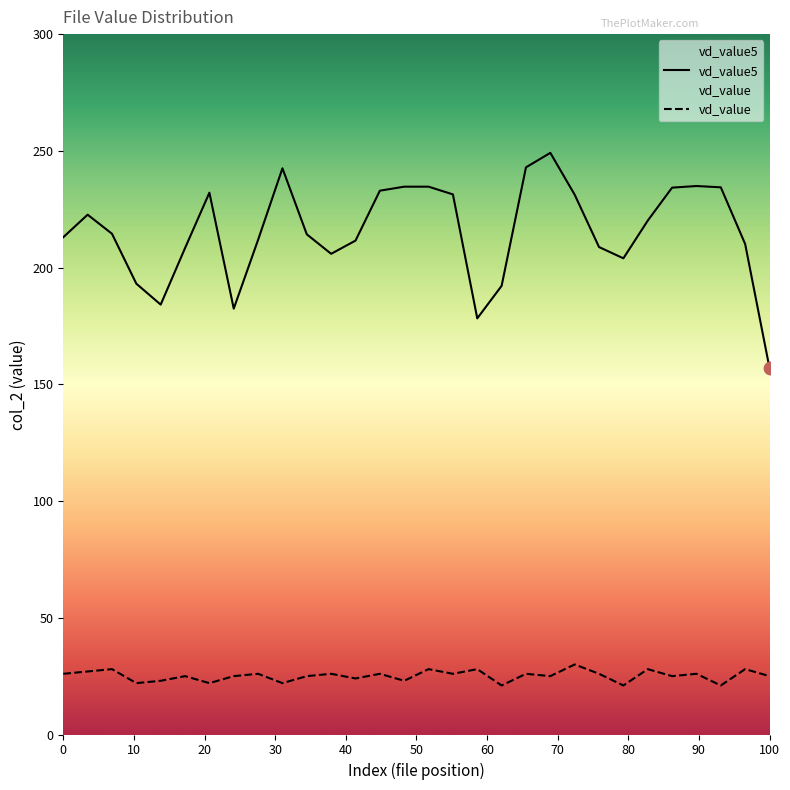

Which series has the largest range (max minus min)?

vd_value5